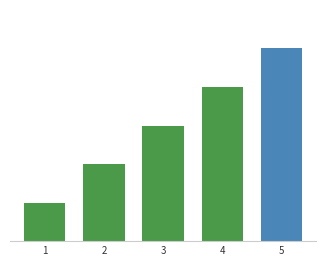

The chart shows a value of 7 at ともだちほしなおおかみくん. True or false?

False